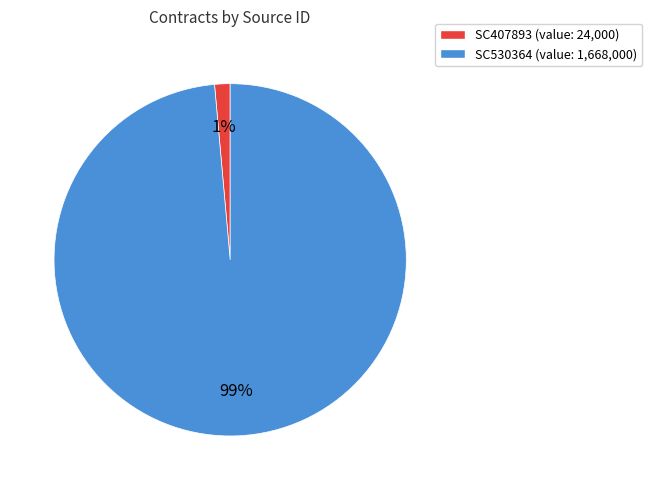

What percentage is the SC407893 slice, to the nearest percent?

1%